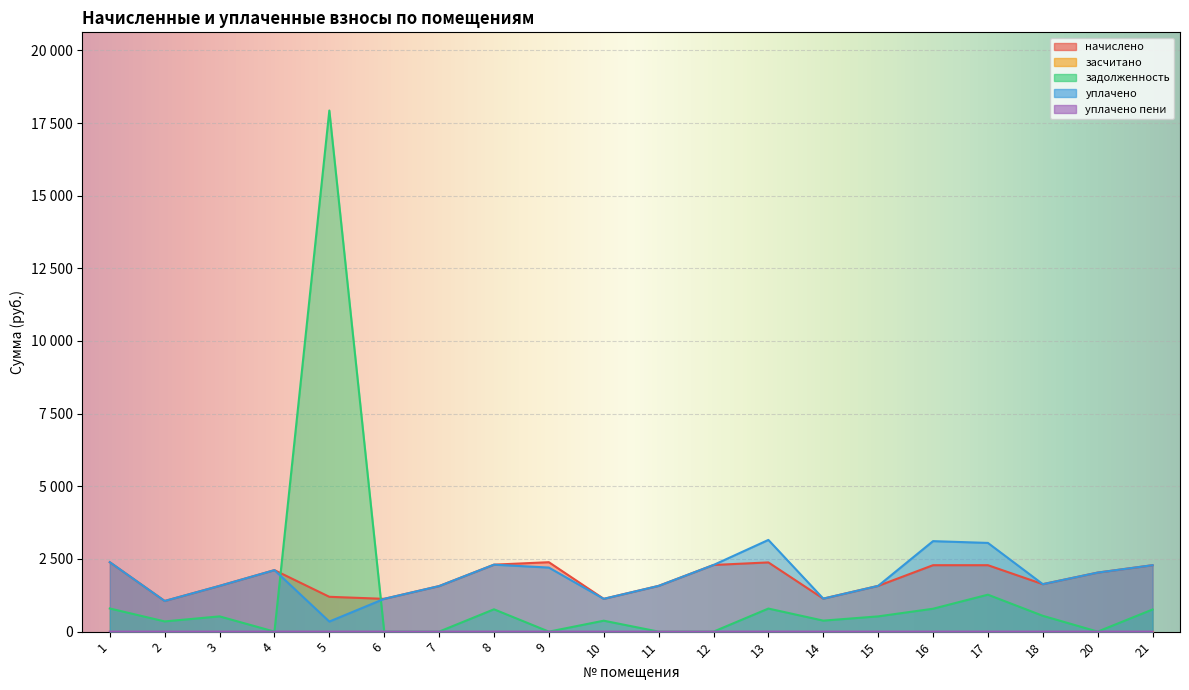

At how many categories does at least one series exceed 3457?

1